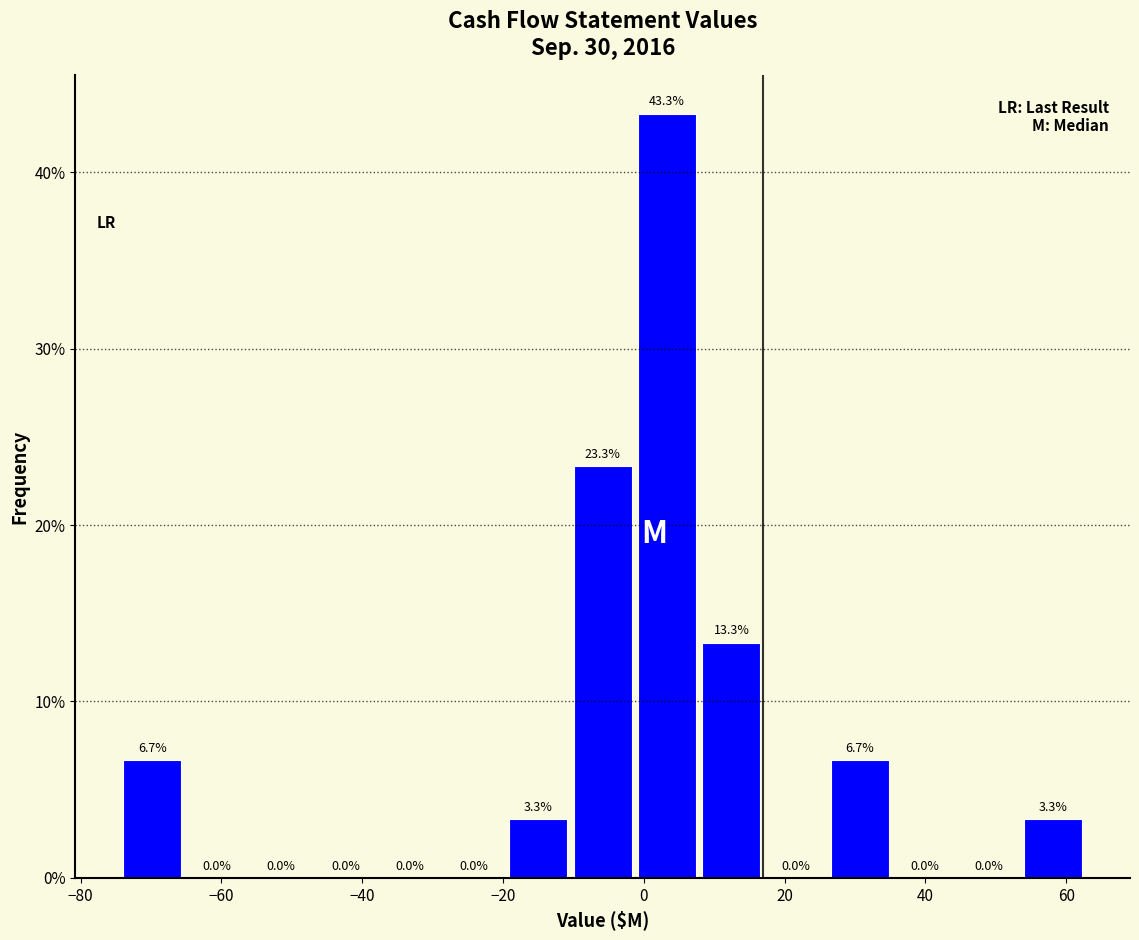

Which range on the x-axis has the tallest bar?

-2 to 8